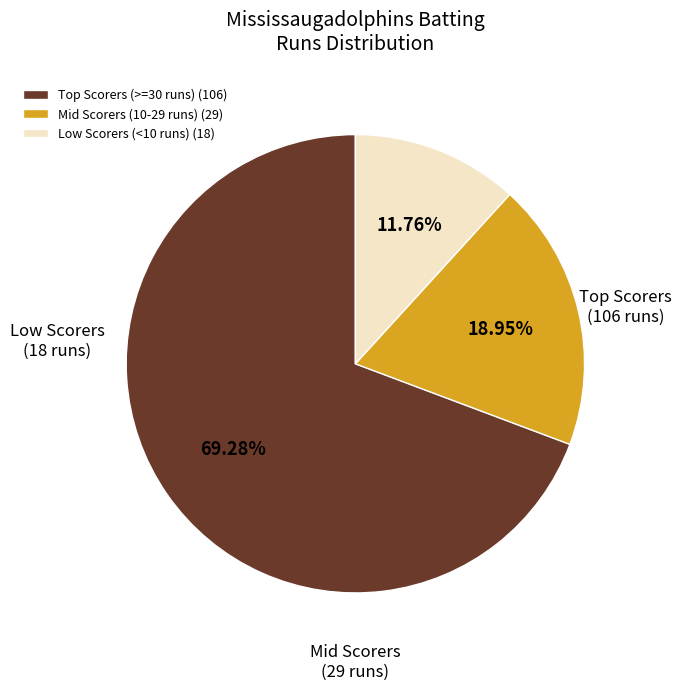

Do Mid Scorers (10-29 runs) (29) and Low Scorers (<10 runs) (18) together represent more than half of the pie?

No